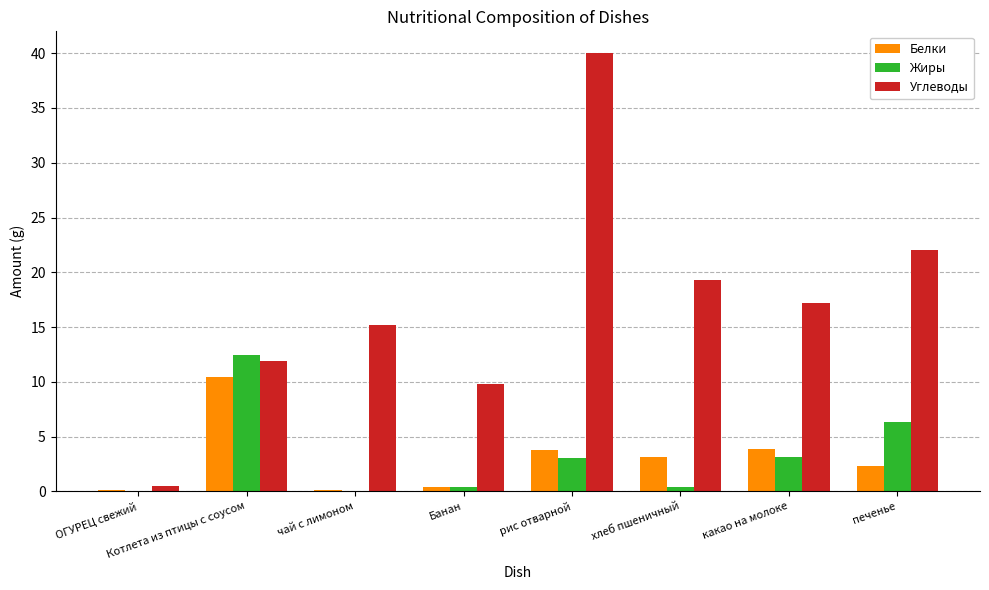

How many data points does each series have?

8